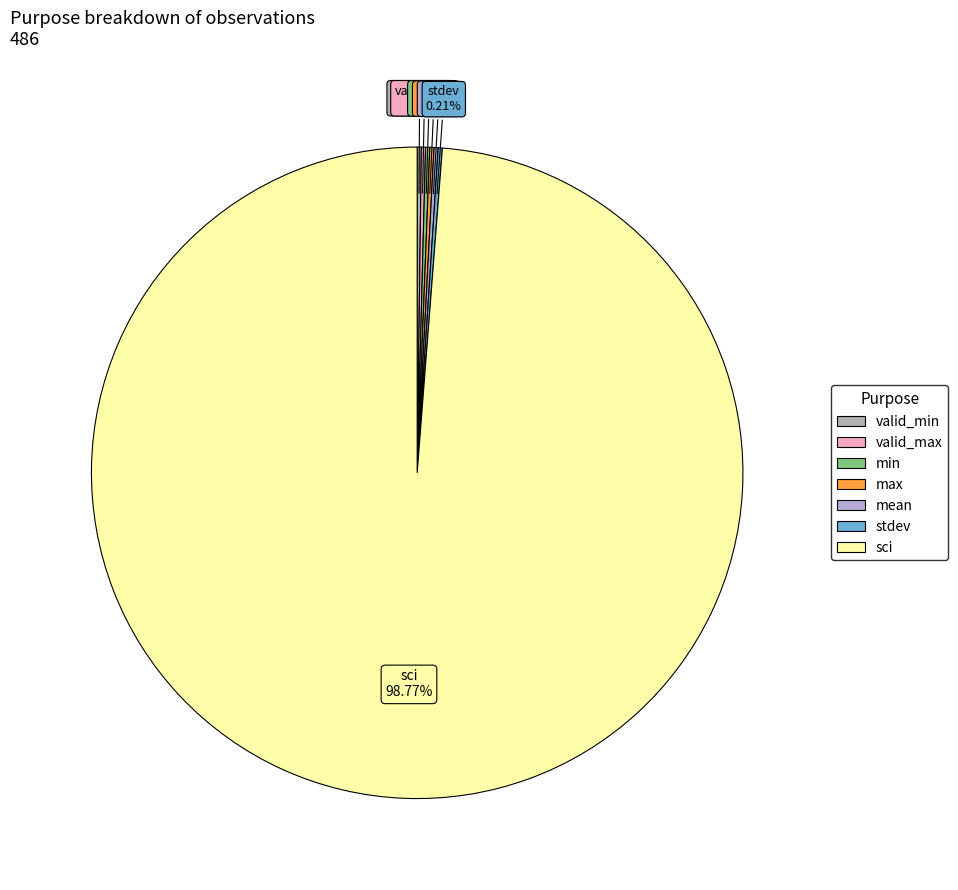

Does sci account for over 50% of the chart?

Yes